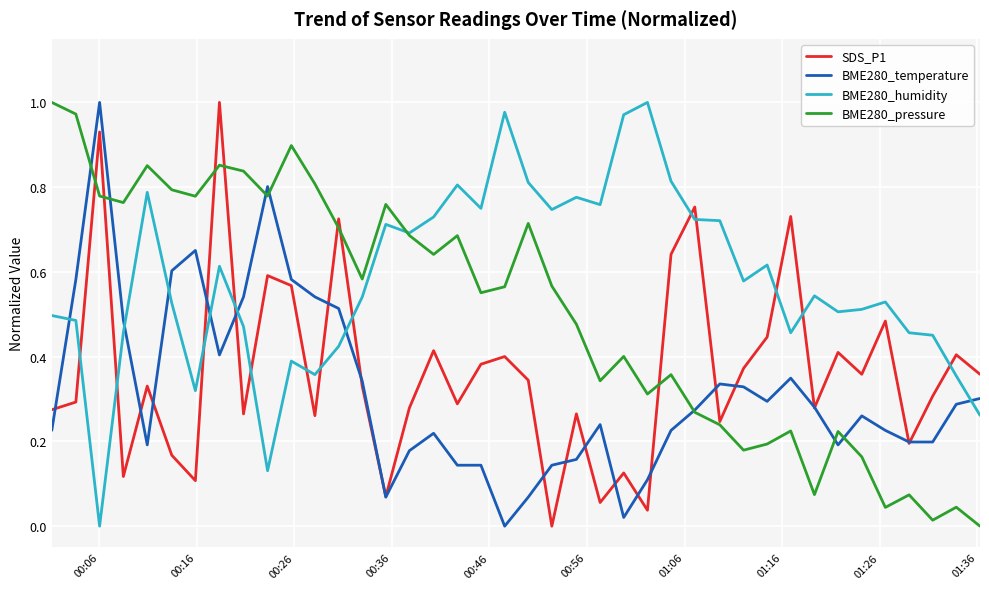

Which series ends up on top after the final intersection of SDS_P1 and BME280_humidity?

SDS_P1